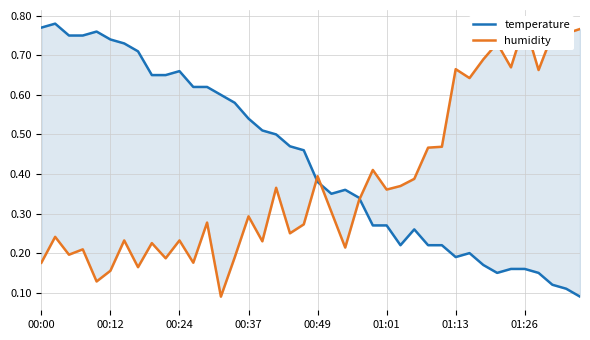

Where is humidity nearest to the value 0?

13